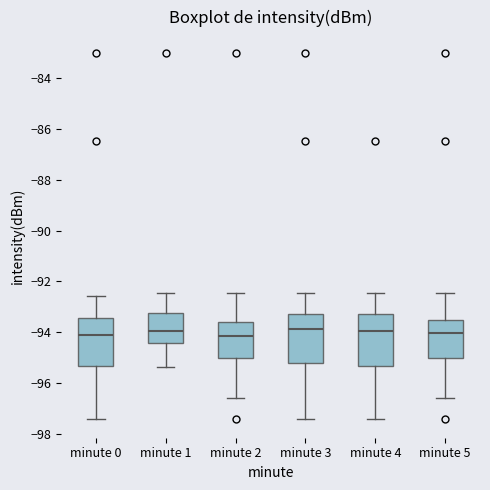

Reading left to right, transcribe this box plot: for each box, give where its median line is, the range the box spans, and where its two whiskers end, as read against the y-axis. The values are not printed on the chart, so give them approximately, as read against the axis.

minute 0: median -94.2, box -95.4 to -93.4, whiskers -97.4 to -92.6
minute 1: median -94.0, box -94.4 to -93.2, whiskers -95.4 to -92.4
minute 2: median -94.2, box -95.0 to -93.6, whiskers -96.6 to -92.4
minute 3: median -93.8, box -95.2 to -93.2, whiskers -97.4 to -92.4
minute 4: median -94.0, box -95.4 to -93.2, whiskers -97.4 to -92.4
minute 5: median -94.0, box -95.0 to -93.6, whiskers -96.6 to -92.4